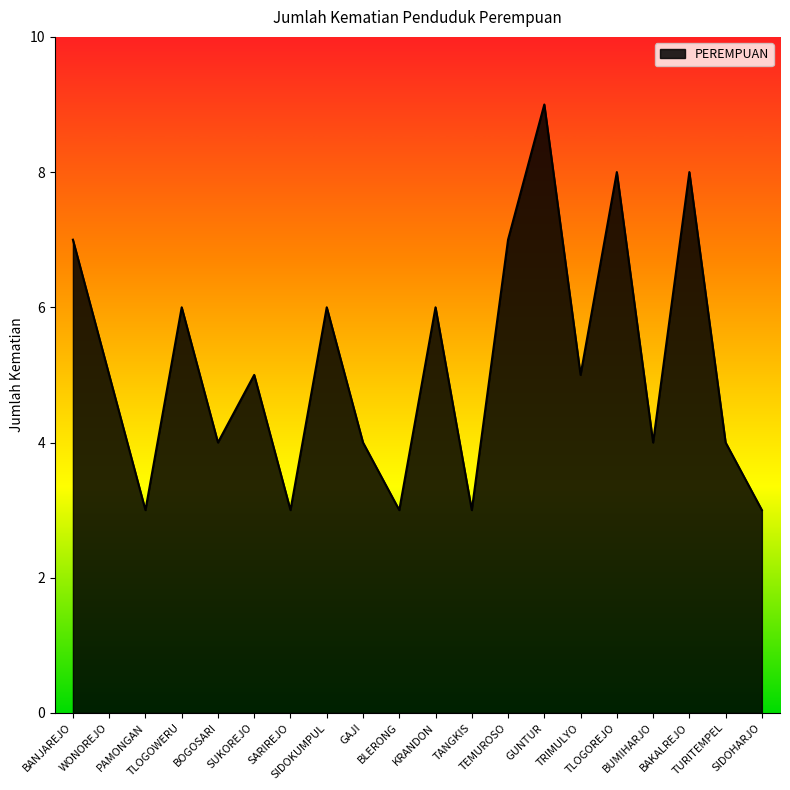

Reading left to right, what are all the values shown in this chart?

7	5	3	6	4	5	3	6	4	3	6	3	7	9	5	8	4	8	4	3